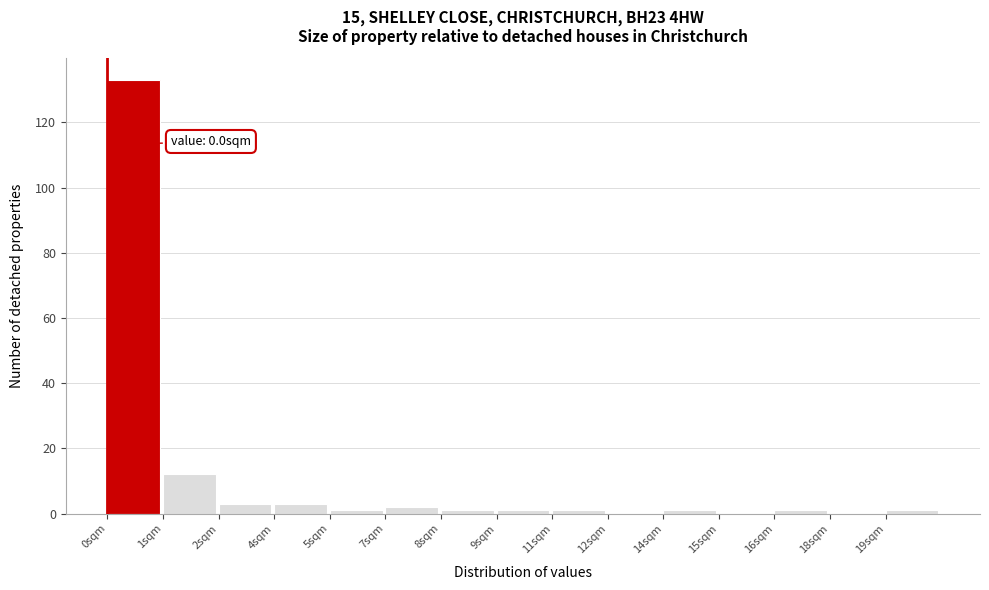

Reading left to right, extract all data points from this chart.

0sqm=133	1sqm=12	2sqm=3	4sqm=3	5sqm=1	7sqm=2	8sqm=1	9sqm=1	11sqm=1	12sqm=0	14sqm=1	15sqm=0	16sqm=1	18sqm=0	19sqm=1